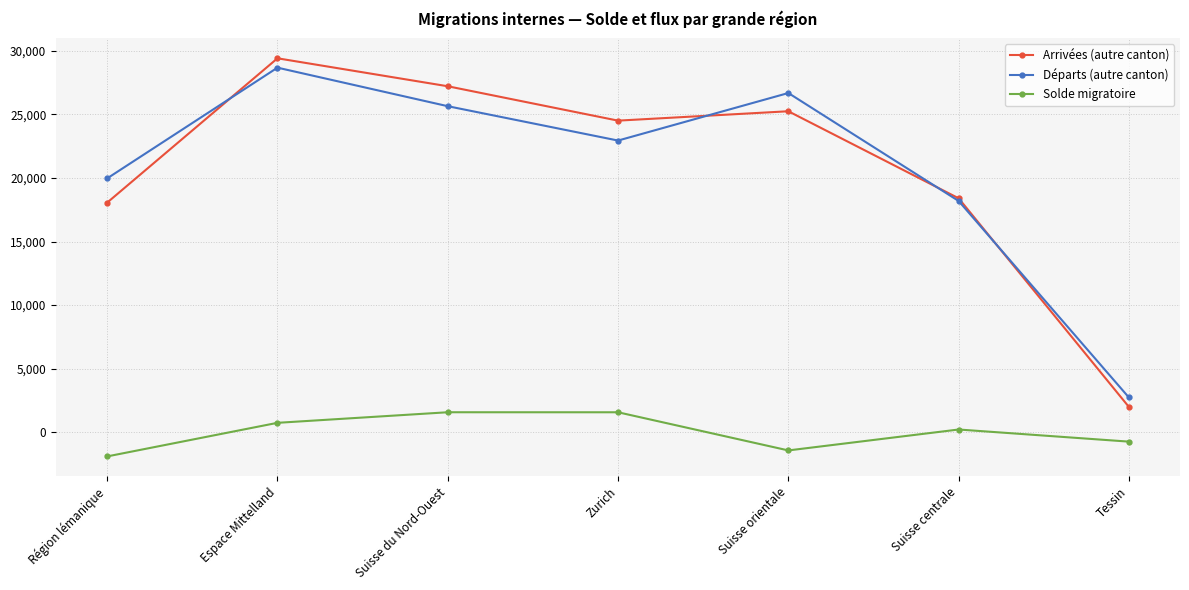

True or false: Départs (autre canton) and Solde migratoire cross at least once.

False